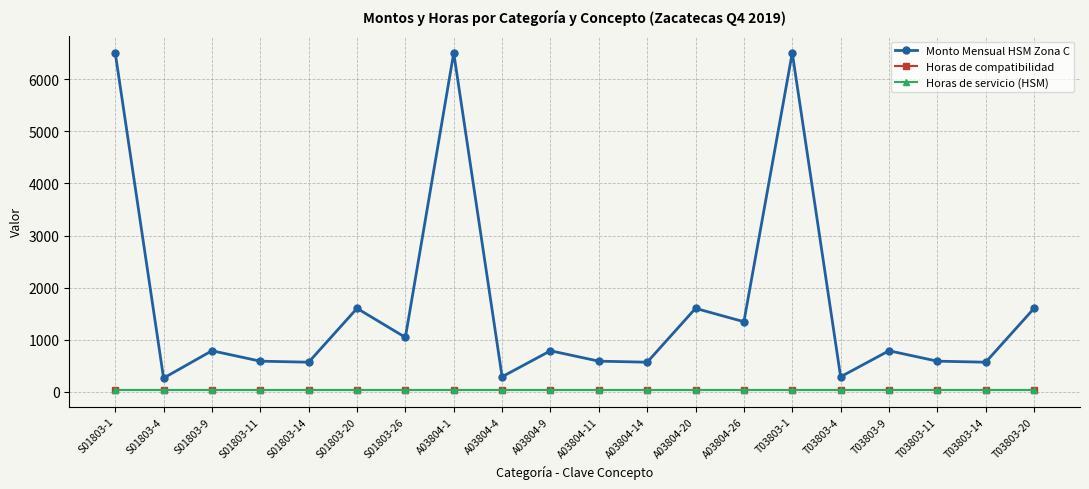

Rank the series by their maximum value, from lowest to highest.

Horas de compatibilidad, Horas de servicio (HSM), Monto Mensual HSM Zona C